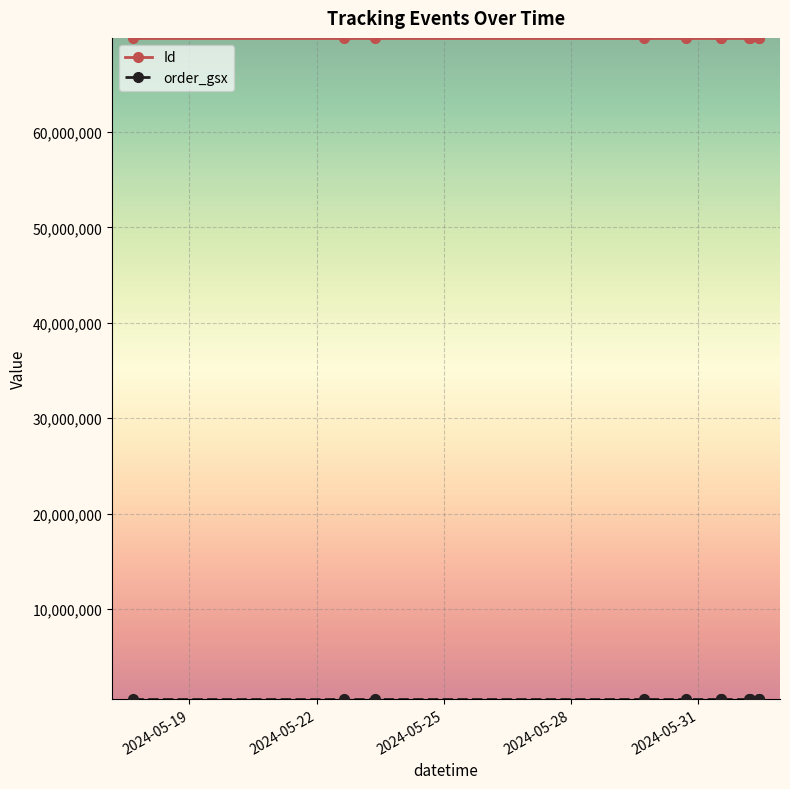

How many series are shown in this chart?

2